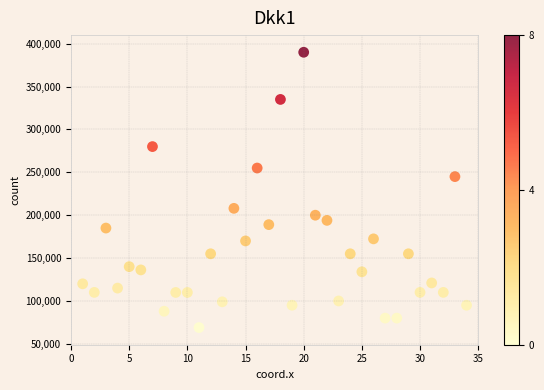

What Y value in the scatter plot is closest to 229482?

245000.0